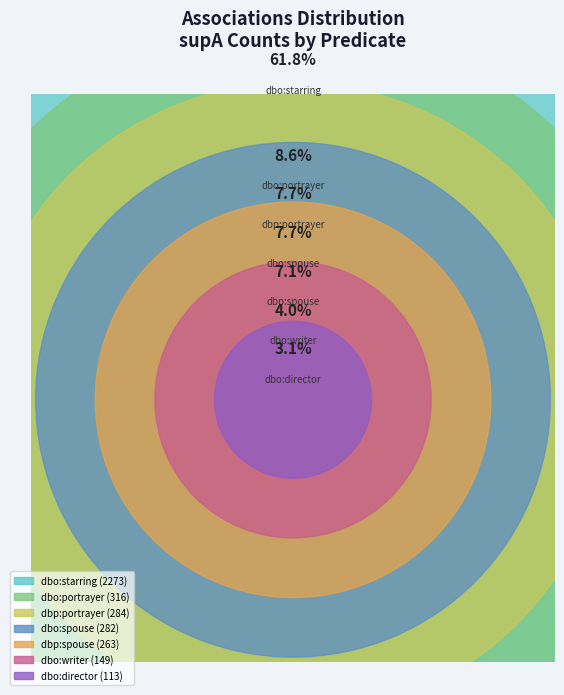

Which category has the smallest portion of the pie?

dbo:director/113